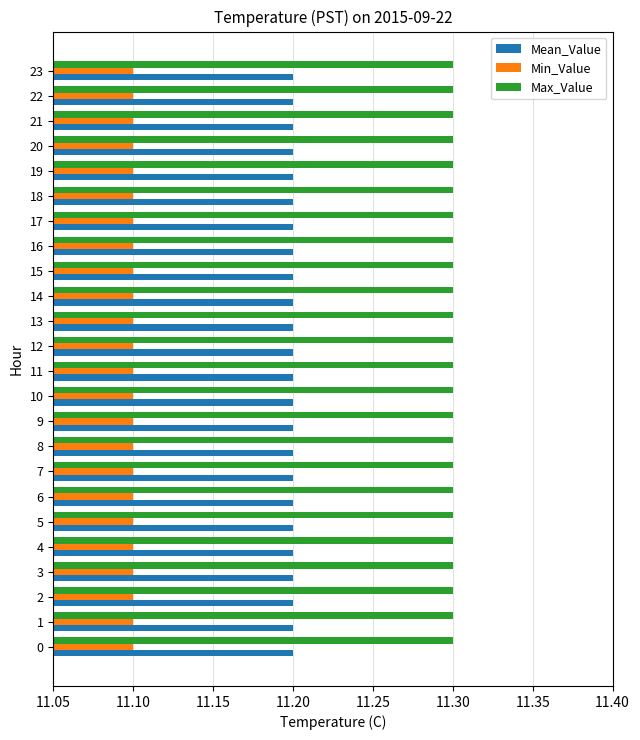

At how many categories does at least one series exceed 11?

24